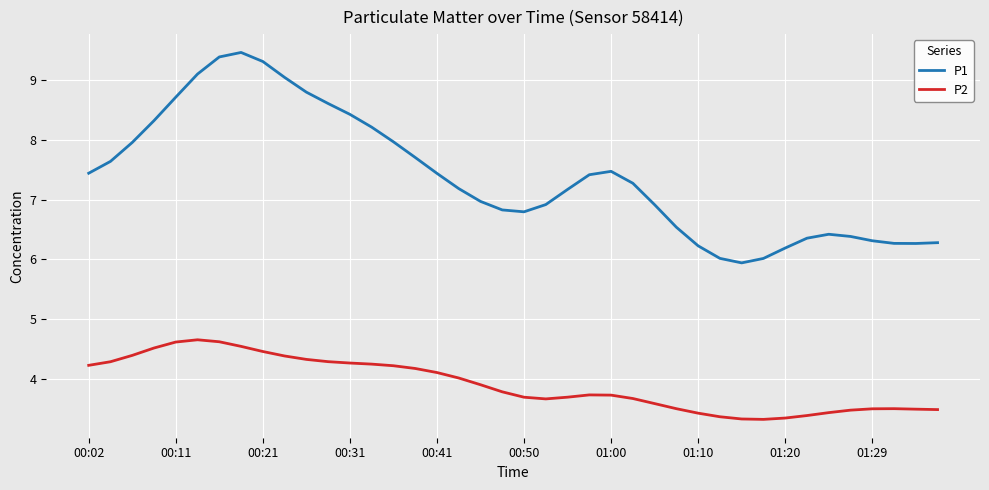

True or false: P1 and P2 cross at least once.

False